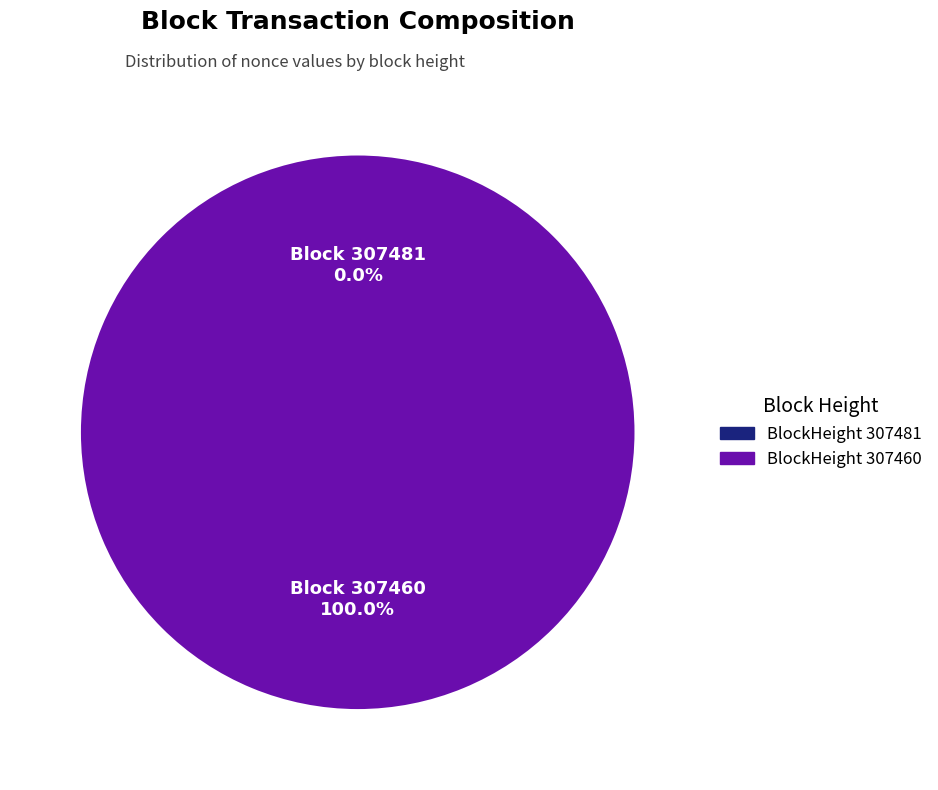

How many slices are in this pie chart?

2